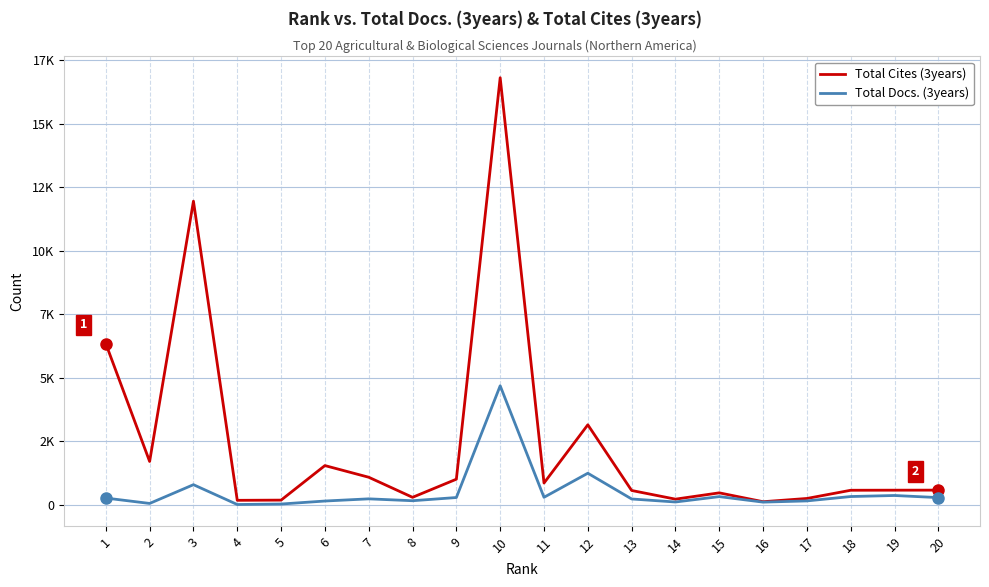

List the labels in order of Total Docs. (3years) value, smallest first.

4, 5, 2, 16, 14, 6, 17, 8, 13, 7, 1, 20, 9, 11, 15, 18, 19, 3, 12, 10